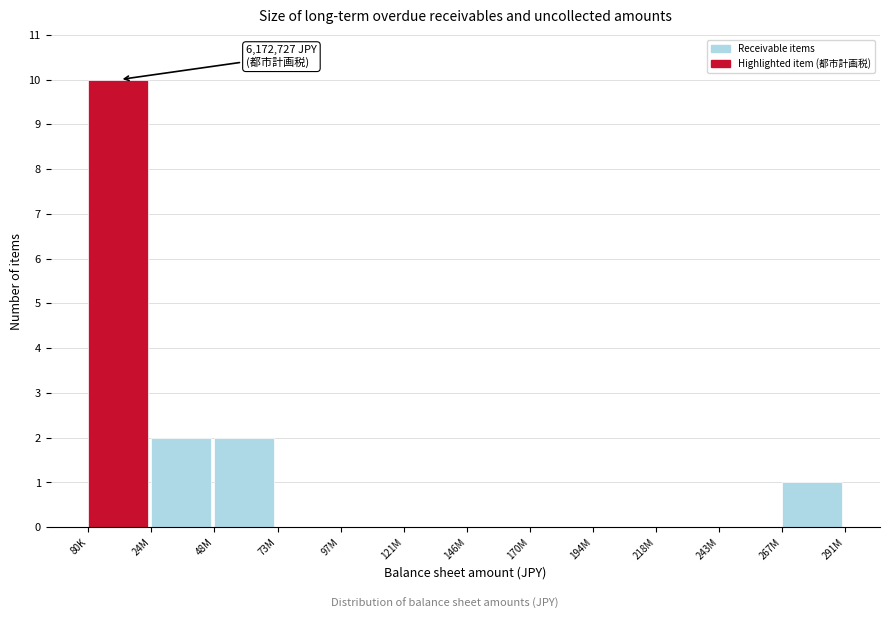

Reading left to right, list all the values displayed in this chart.

80K=10	24M=2	48M=2	73M=0	97M=0	121M=0	146M=0	170M=0	194M=0	218M=0	243M=0	267M=1